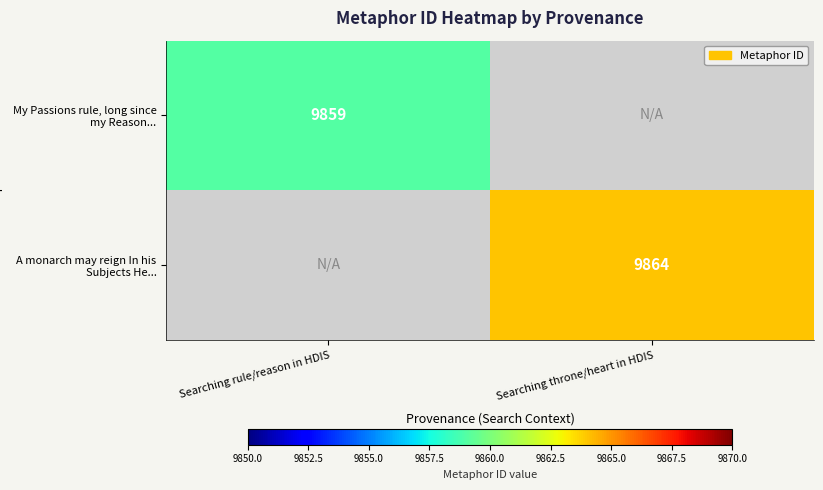

True or false: My Passions rule, long since my Reason... has a value of 9859 at Searching rule/reason in HDIS.

True